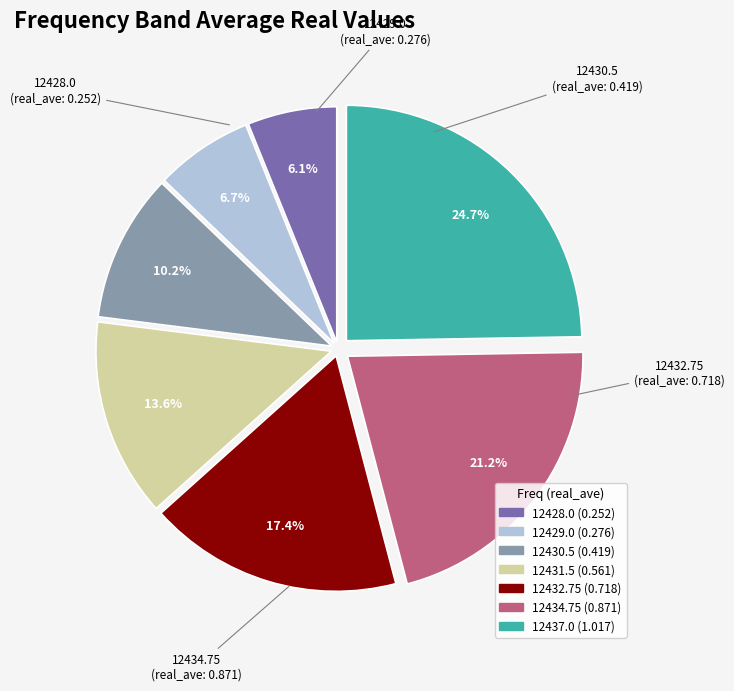

What percentage is the 12437.0 slice, to the nearest percent?

25%